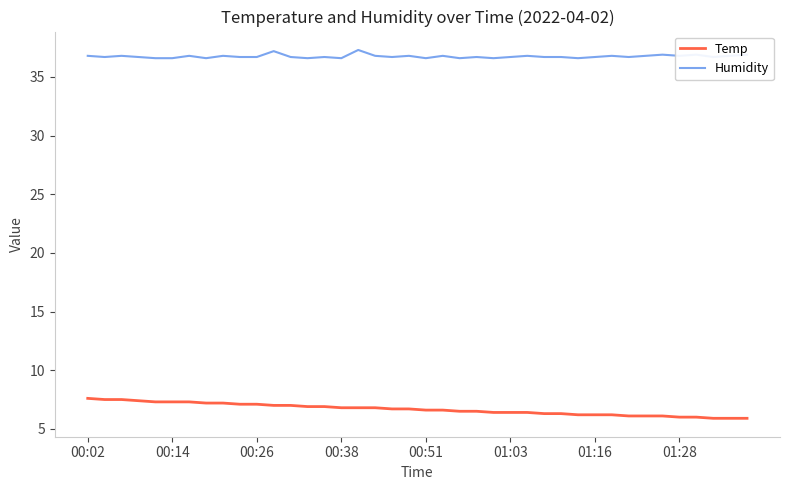

True or false: Humidity and Temp cross at least once.

False